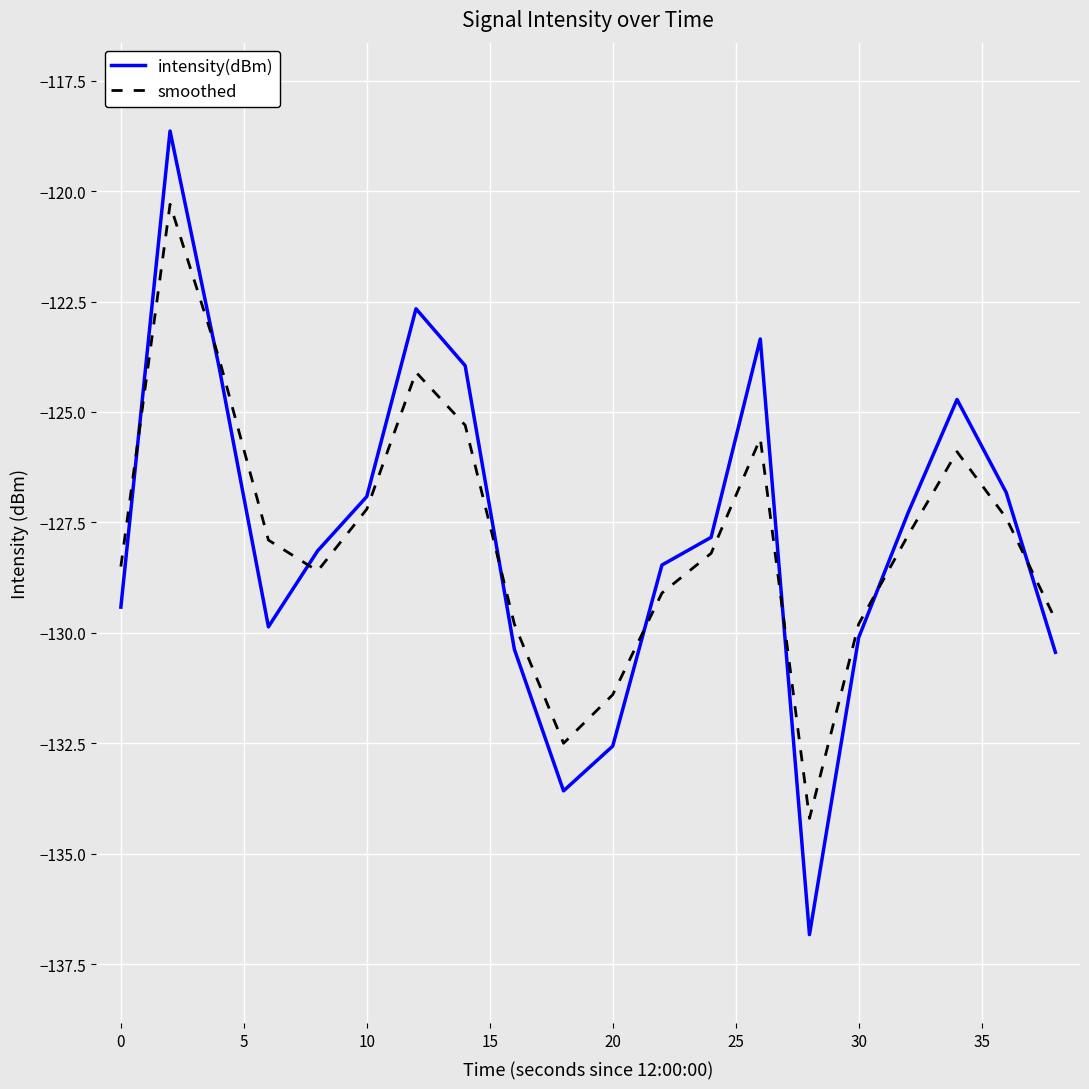

True or false: intensity(dBm) and smoothed intersect in this chart.

True